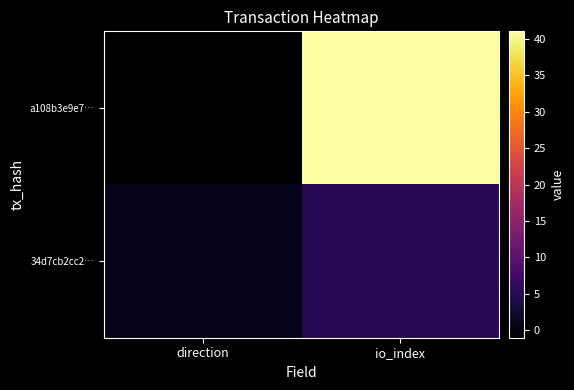

At how many categories does at least one series exceed 14?

1